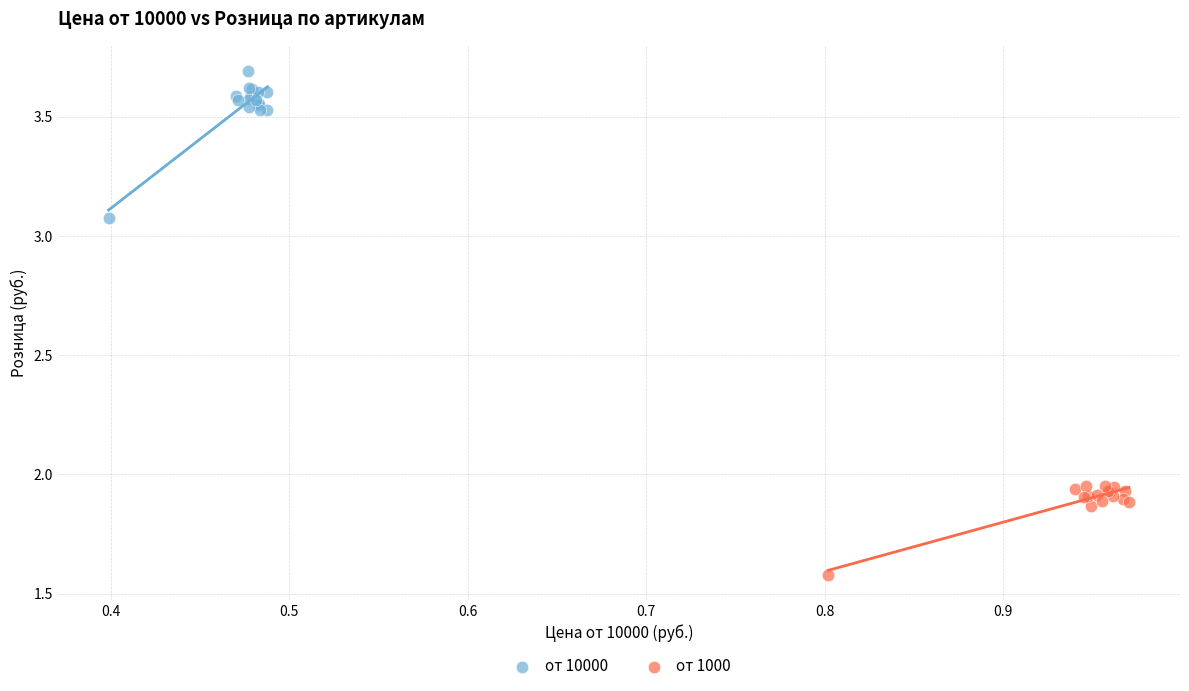

Which series reaches the minimum Y coordinate?

от 1000